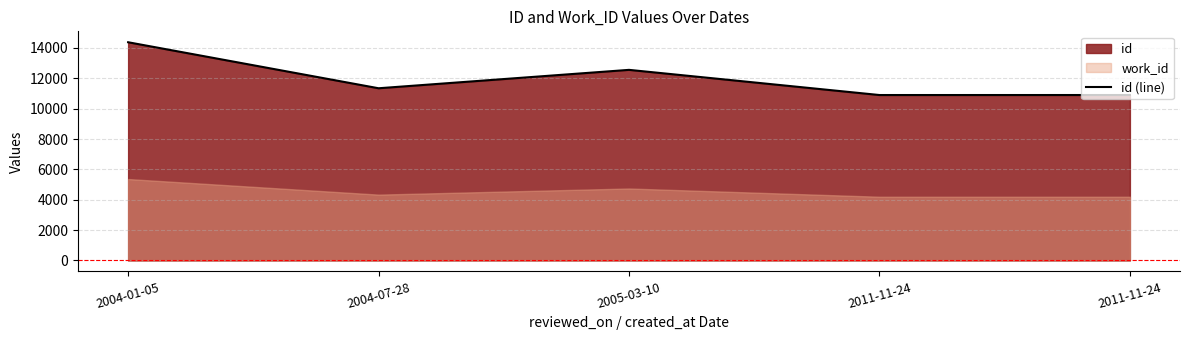

At which category does the data reach its first local peak?

2005-03-10